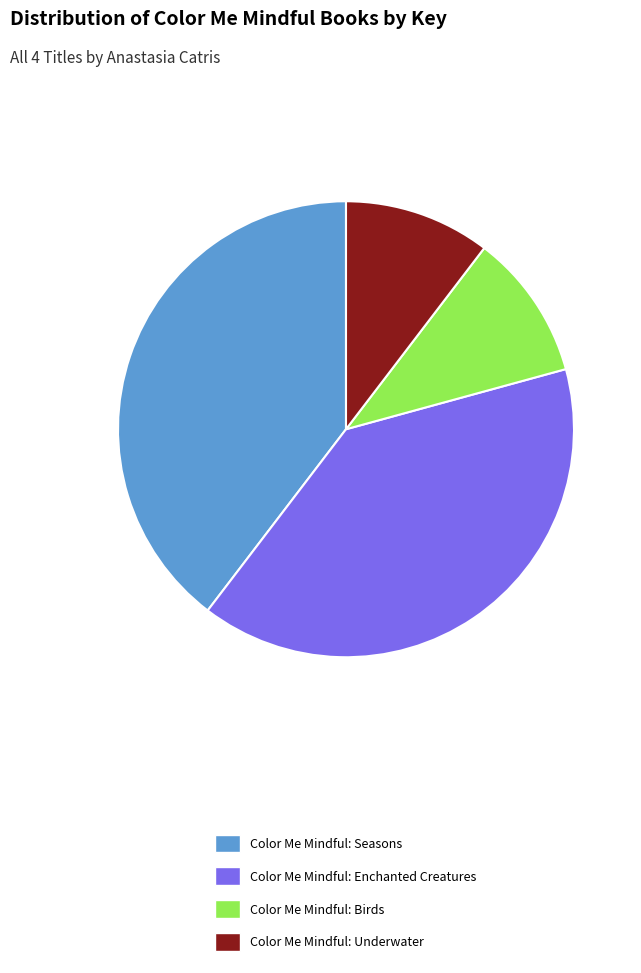

Which has a higher value, Color Me Mindful: Seasons or Color Me Mindful: Underwater?

Color Me Mindful: Seasons